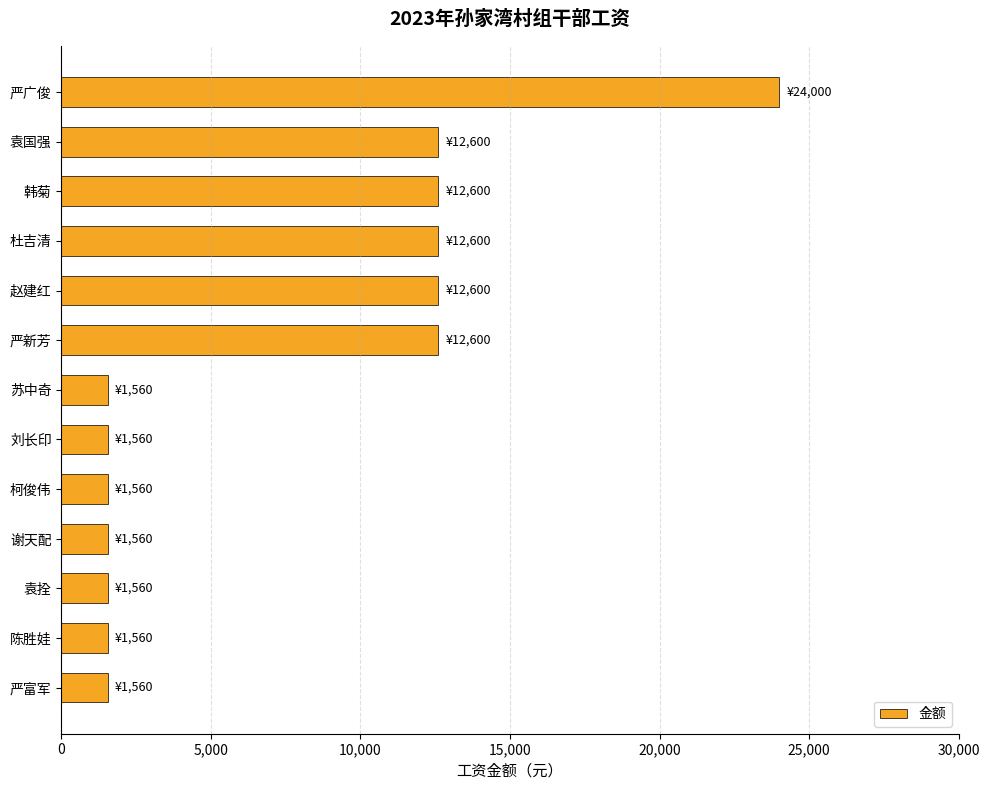

What is the sum of all values?

97920